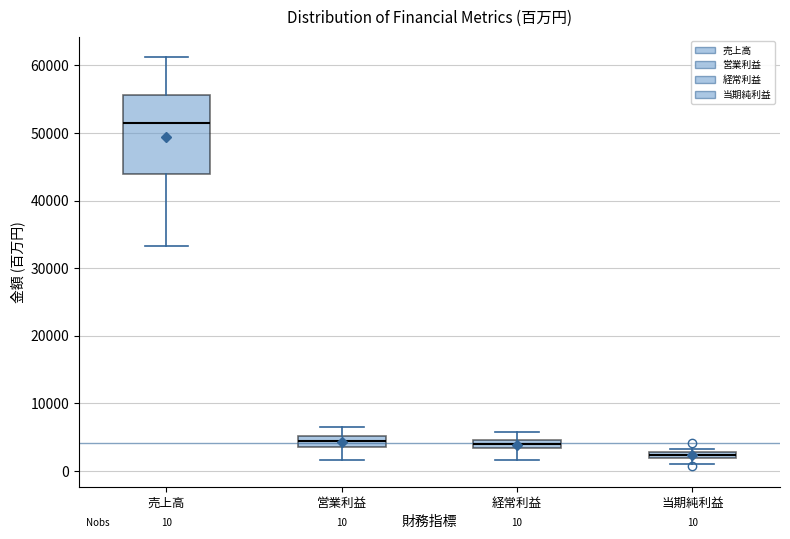

Which box's median line is the lowest?

当期純利益